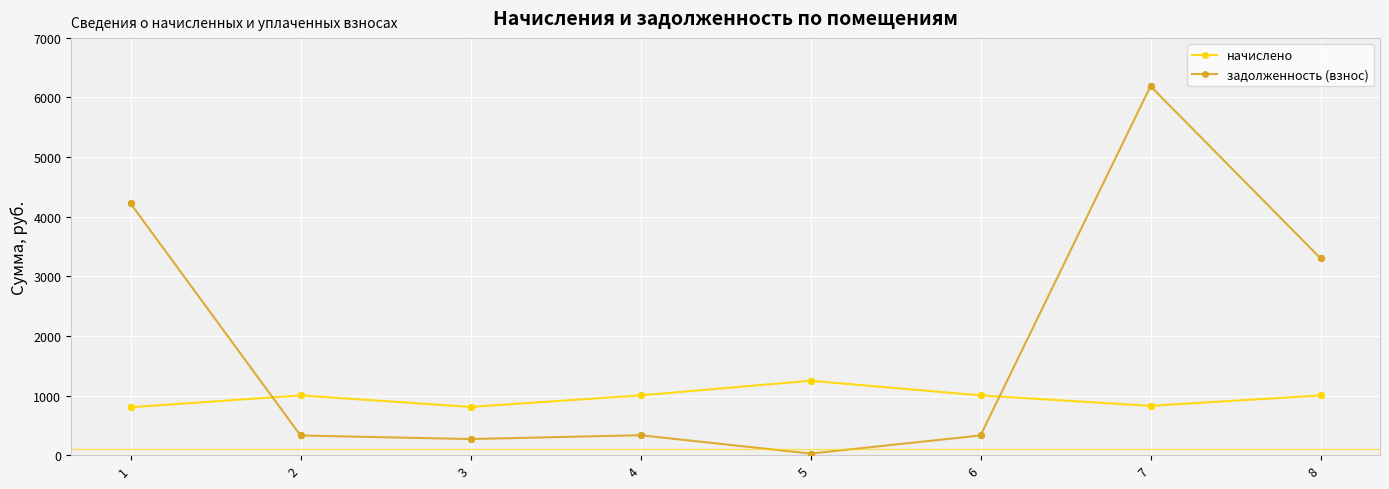

At which category is the sum across all series the highest?

7